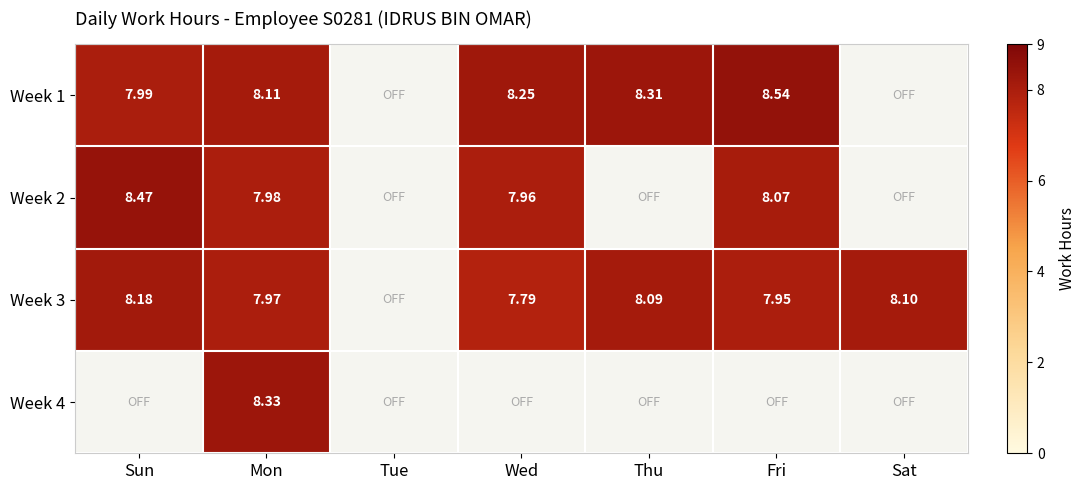

What is the difference between the maximum and minimum values in the Week 2 series?

8.5